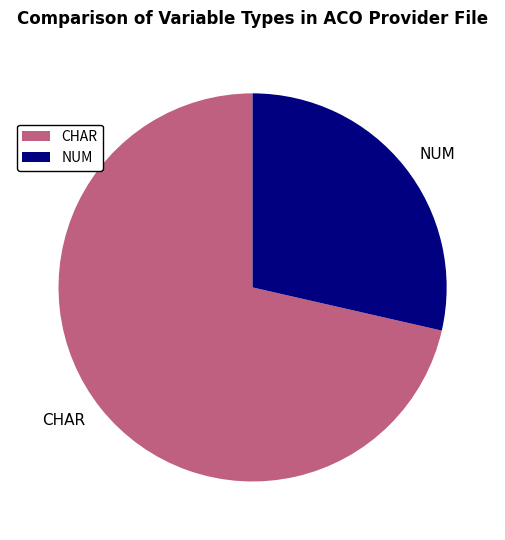

Which slice is the largest?

CHAR